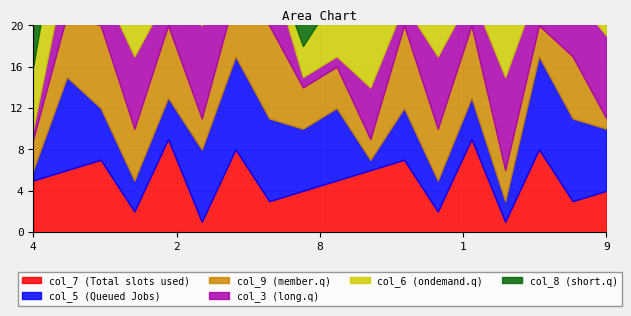

True or false: col_7 has a value of 7 at 8.

False